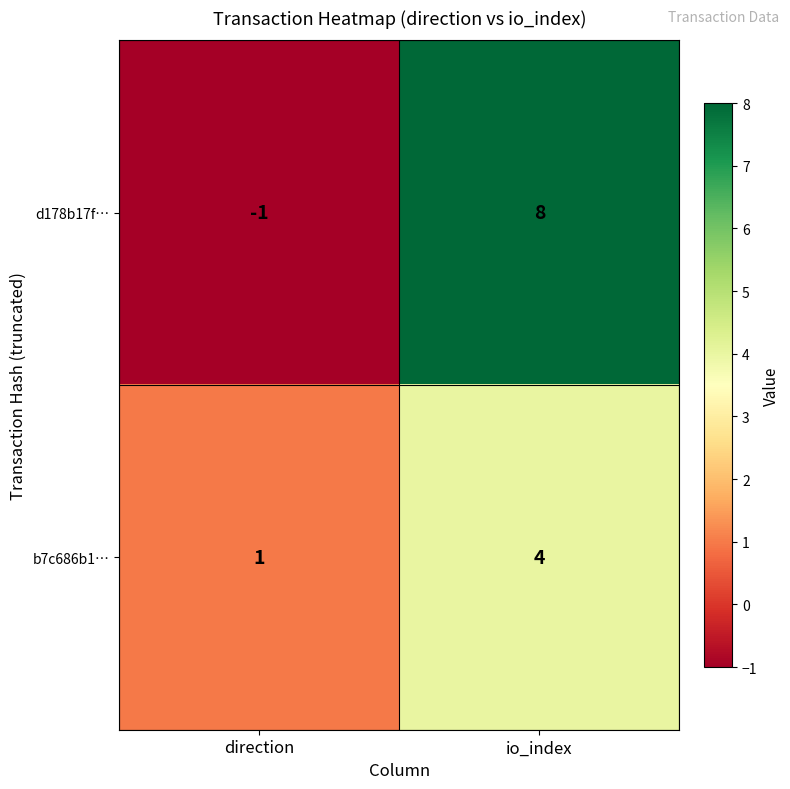

Which category has the lowest value in the b7c686b1… series?

direction